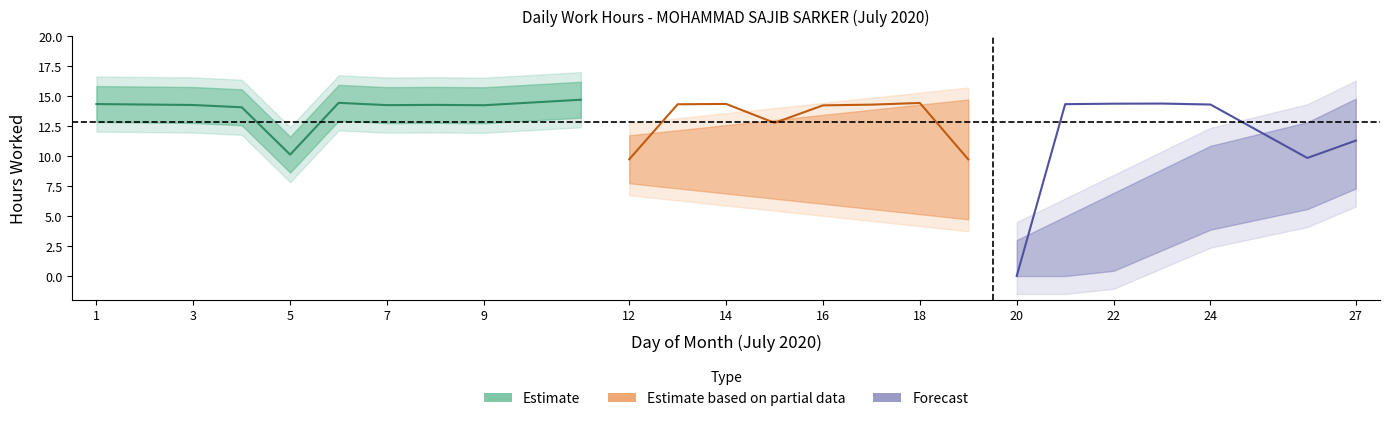

Where does the data first go above 14?

1